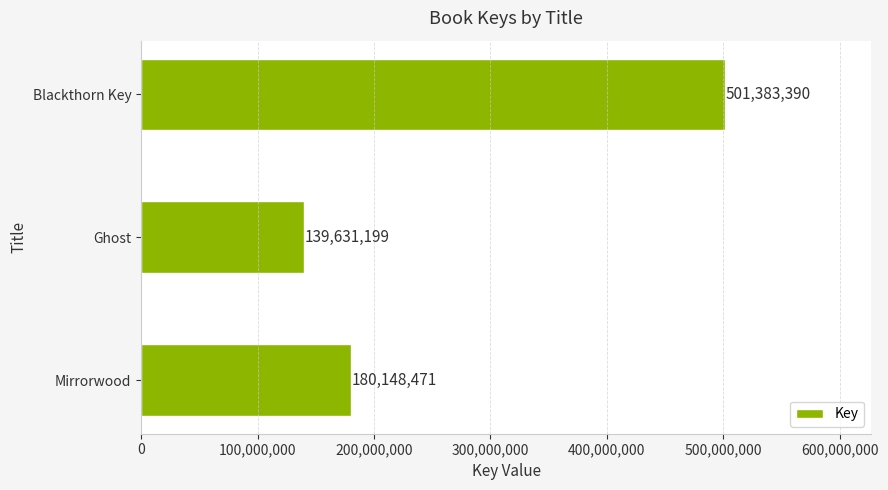

What is the change in value from Mirrorwood to Ghost?

-40517272